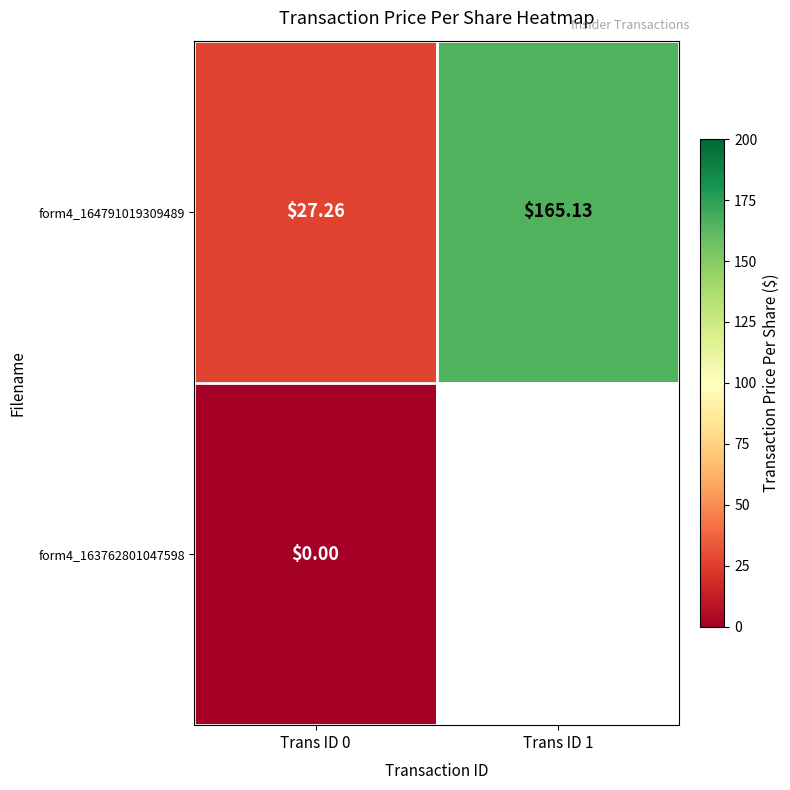

Rank the categories by form4_164791019309489 value from highest to lowest.

Trans ID 1, Trans ID 0